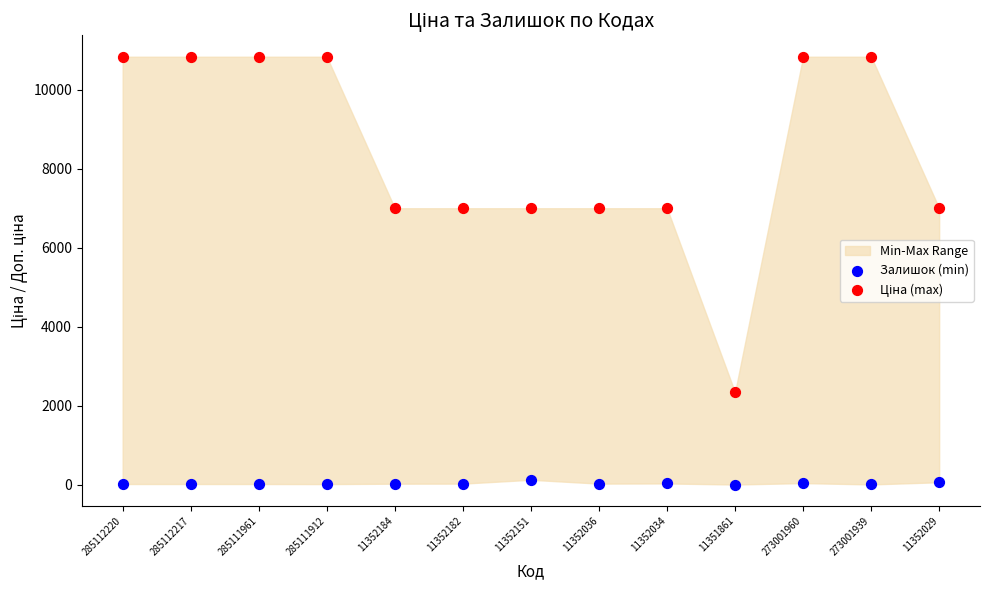

What is the total value across all series at 11351861?

2344.3